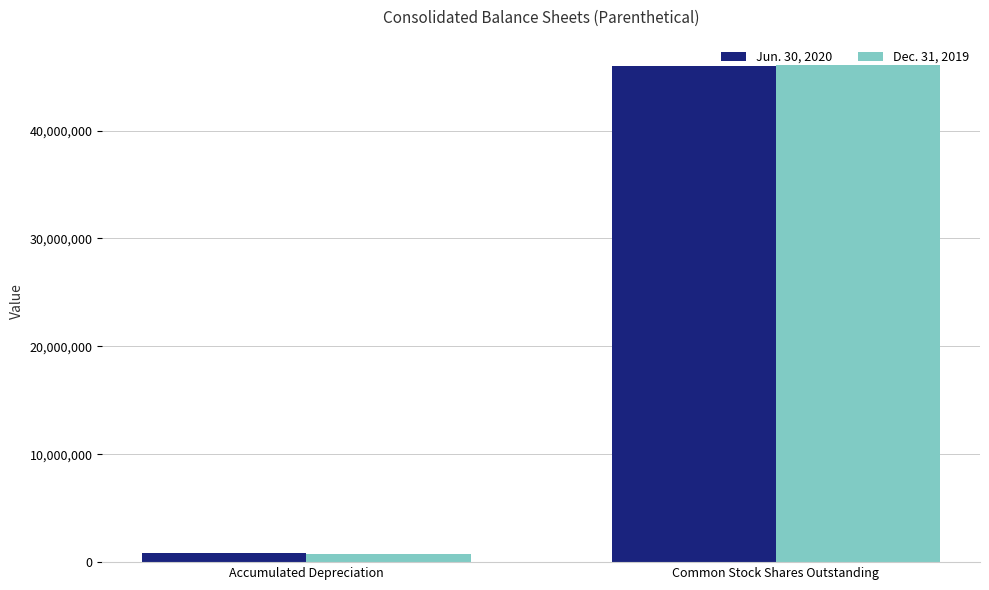

At Accumulated Depreciation, list the series in order from smallest to largest.

Dec. 31, 2019, Jun. 30, 2020